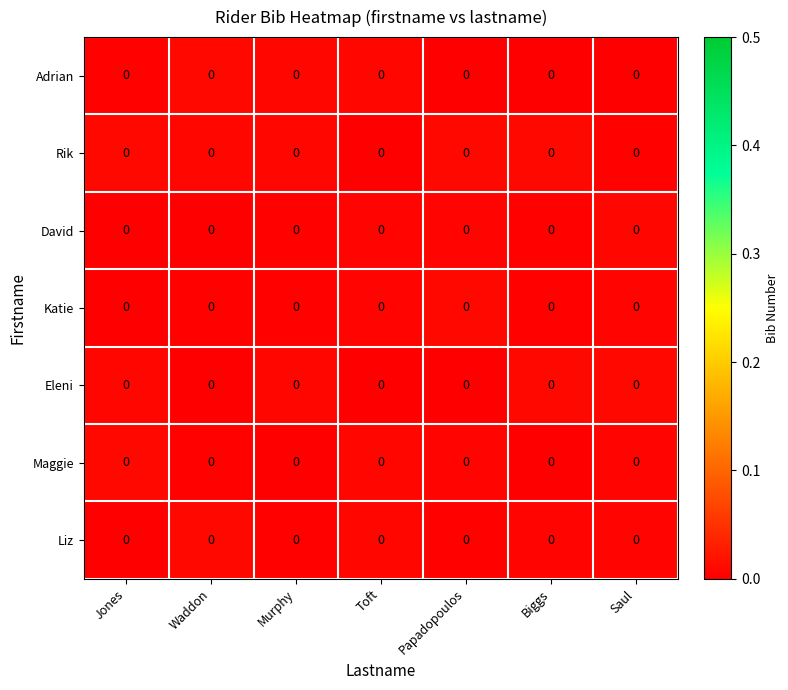

Where is Katie nearest to the value 0?

Jones